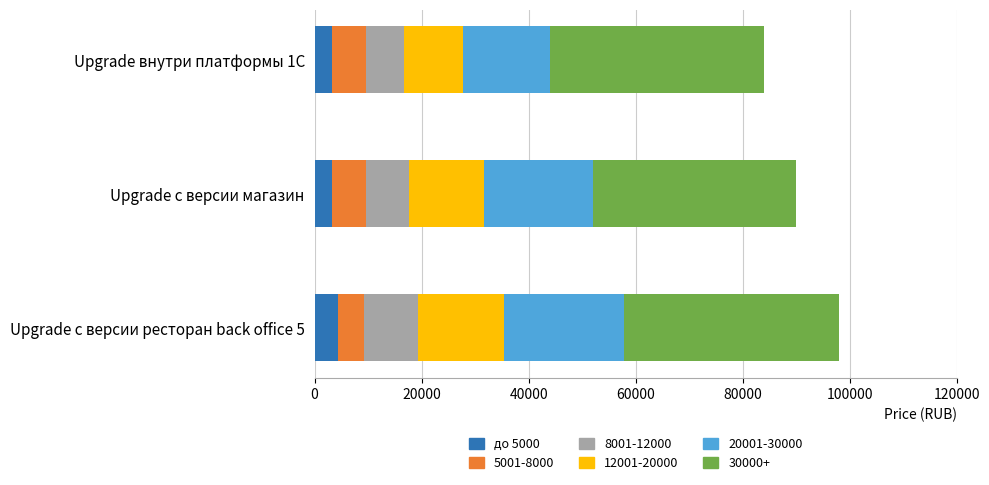

What is the total value across all series at Upgrade внутри платформы 1С?

84000